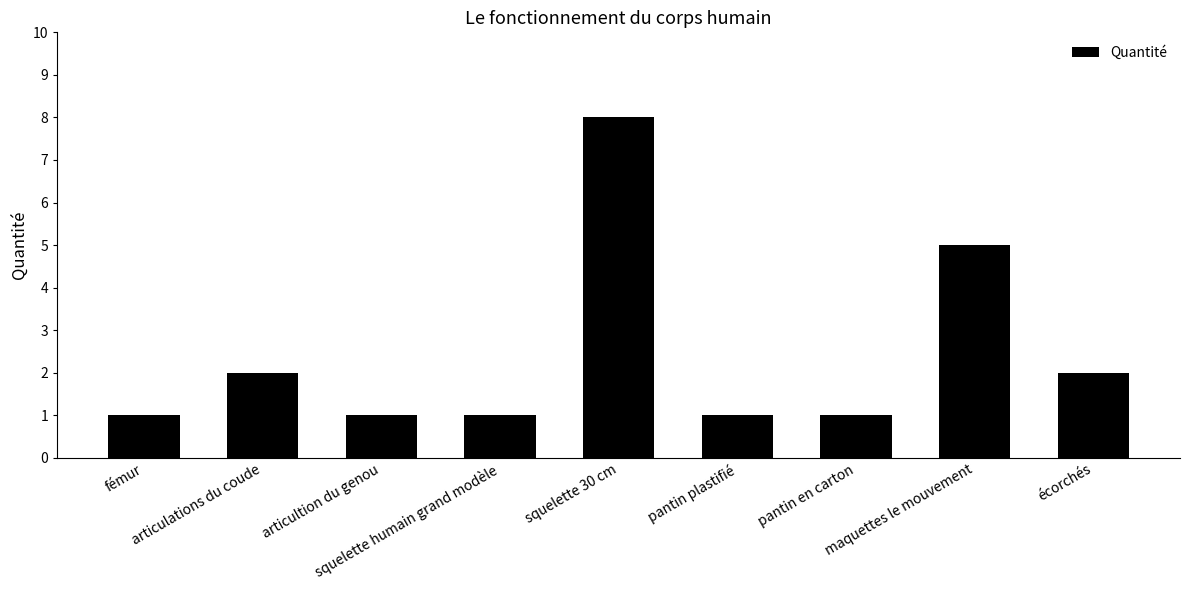

Is it true that the value at pantin plastifié is 1?

True